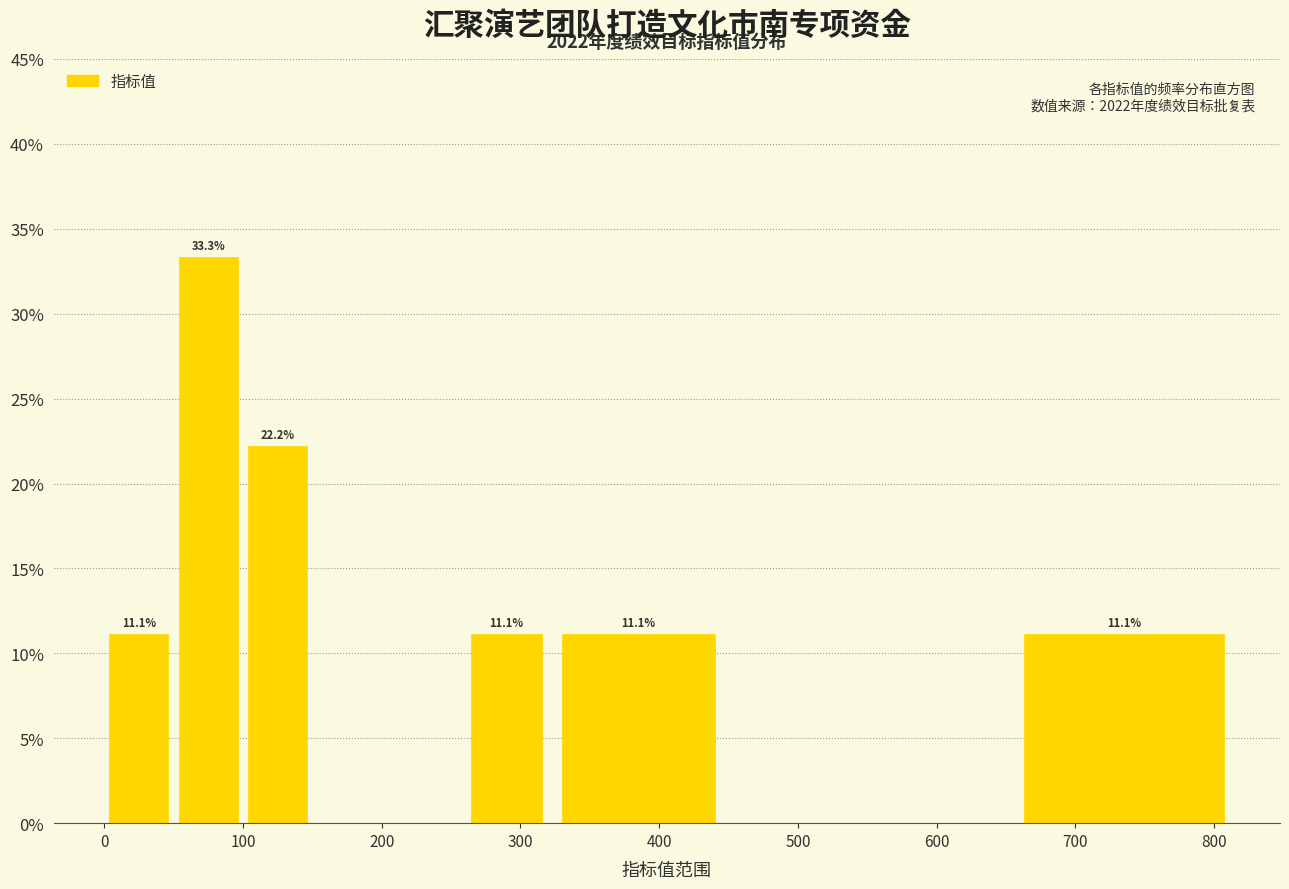

Which range on the x-axis has the tallest bar?

50 to 100